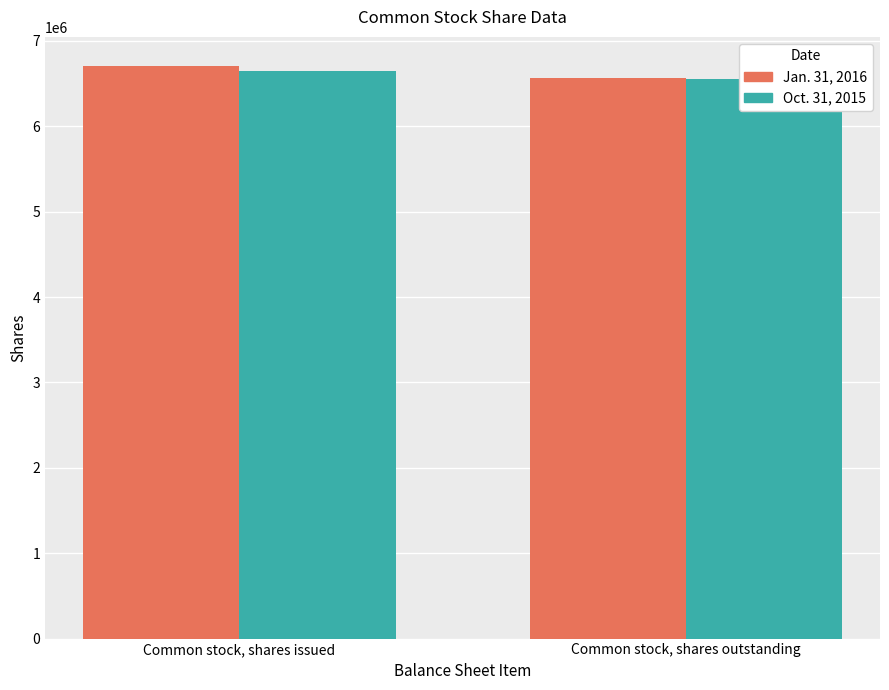

How many bars are there in each group?

2